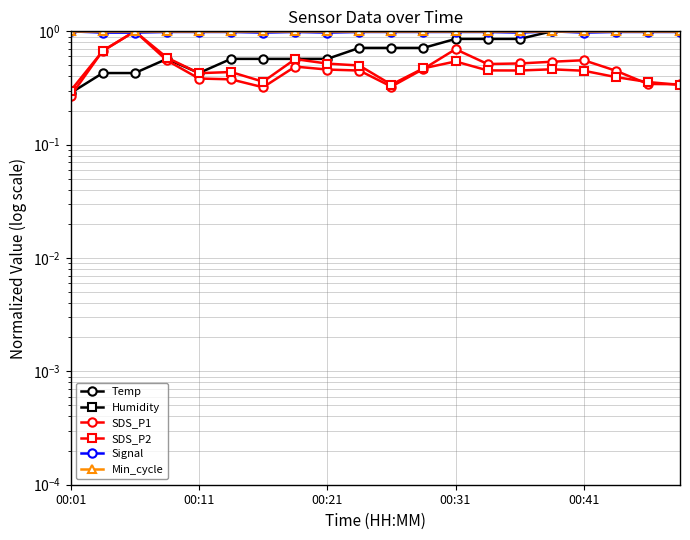

List the series in order of their peak value, highest first.

Temp, Humidity, SDS_P1, SDS_P2, Signal, Min_cycle